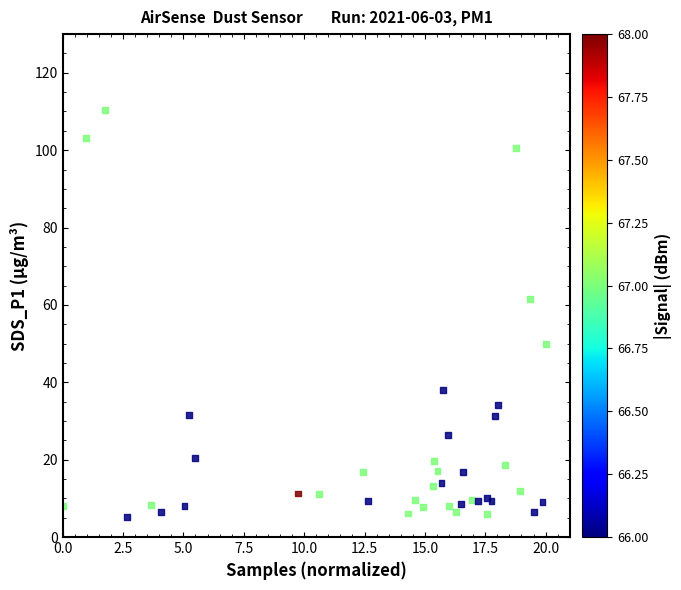

What Y value in the scatter plot is closest to 57?

61.5